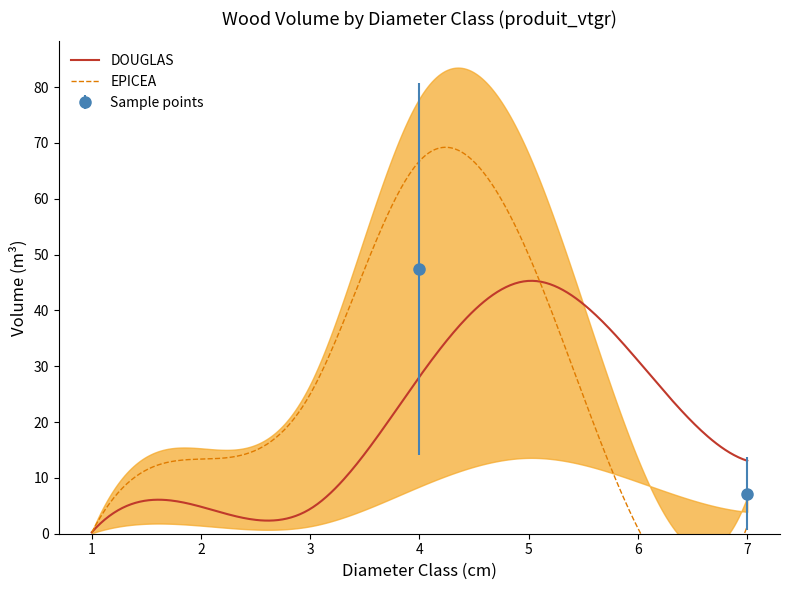

The value of DOUGLAS at 5 is 45.3. True or false?

True